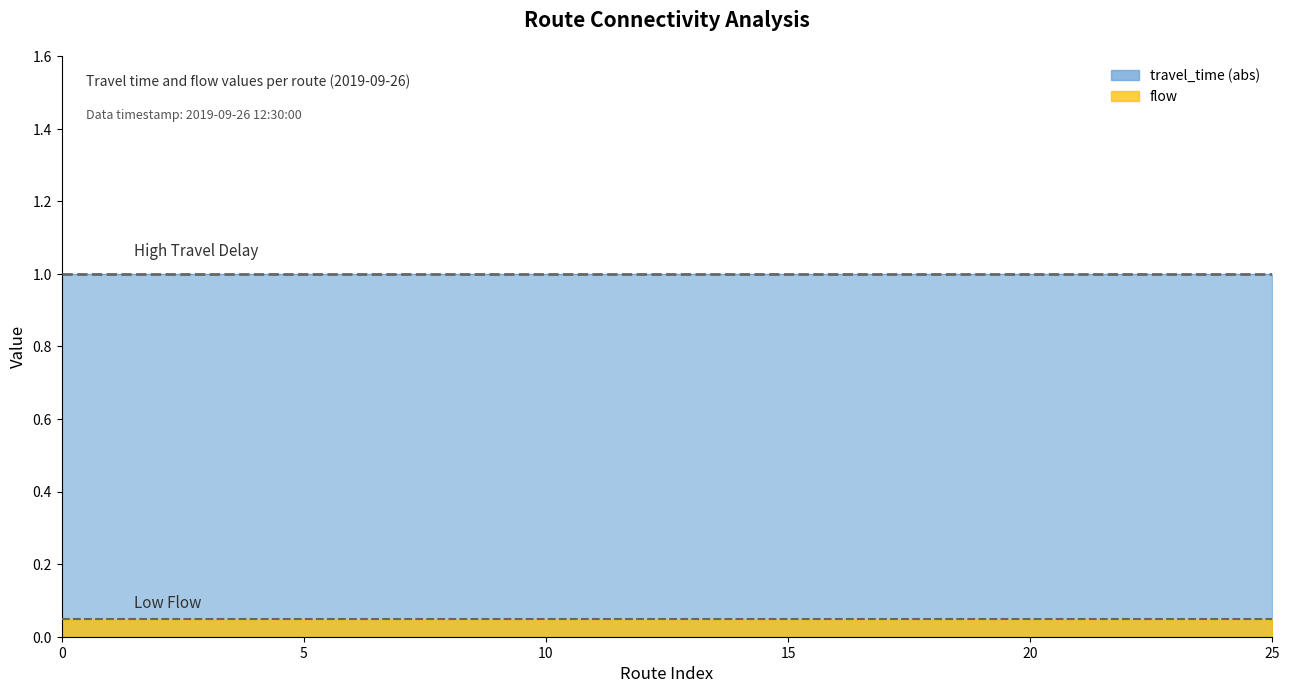

True or false: travel_time and flow intersect in this chart.

False